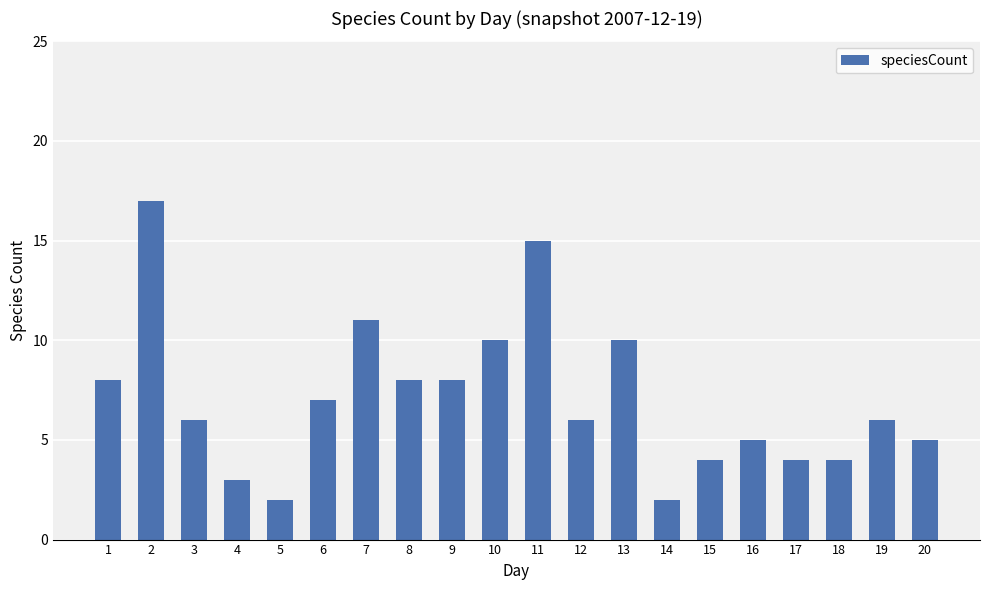

What is the difference between the maximum and minimum values?

15